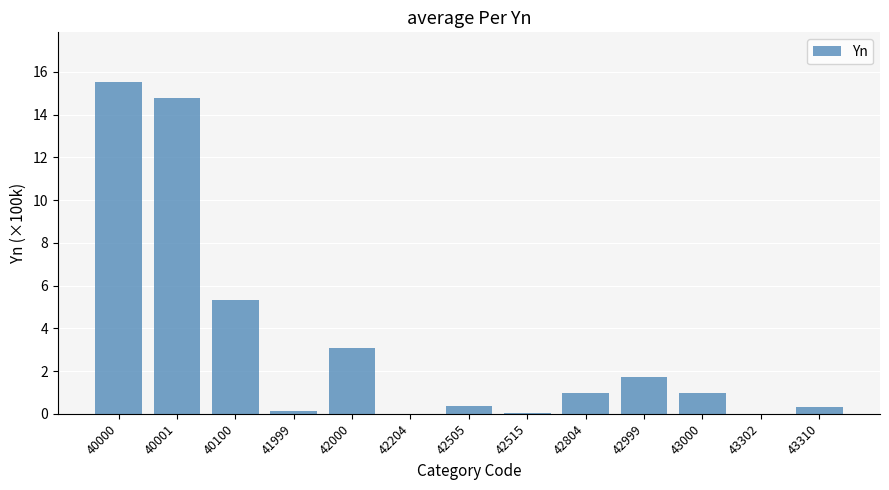

What is the sum of the values at 42204 and 40000?

15.5